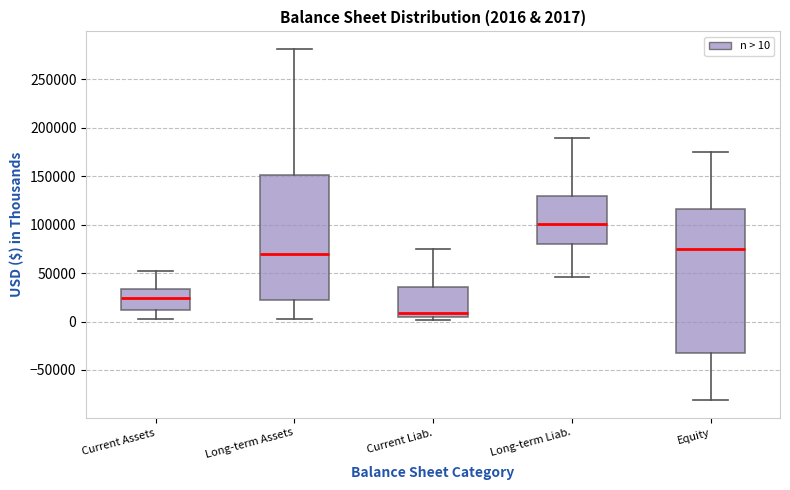

Comparing the boxes themselves (not the whiskers), which one is the tallest?

Equity